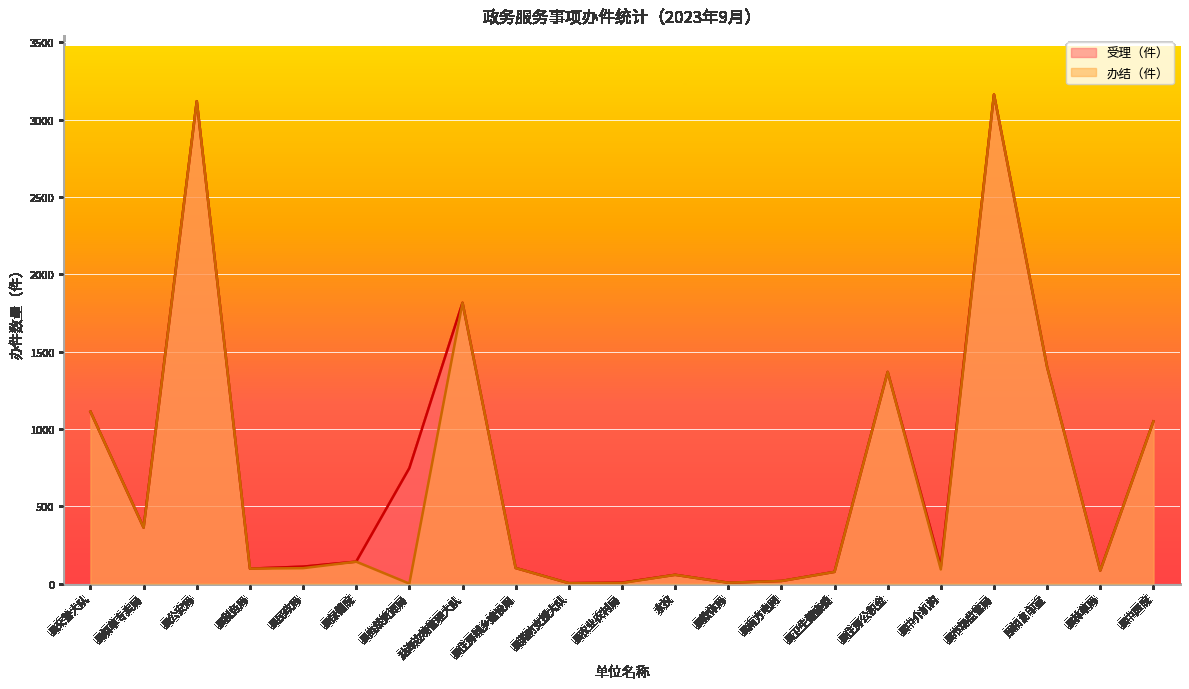

Where is 受理（件）_line nearest to the value 1583?

照相复印室